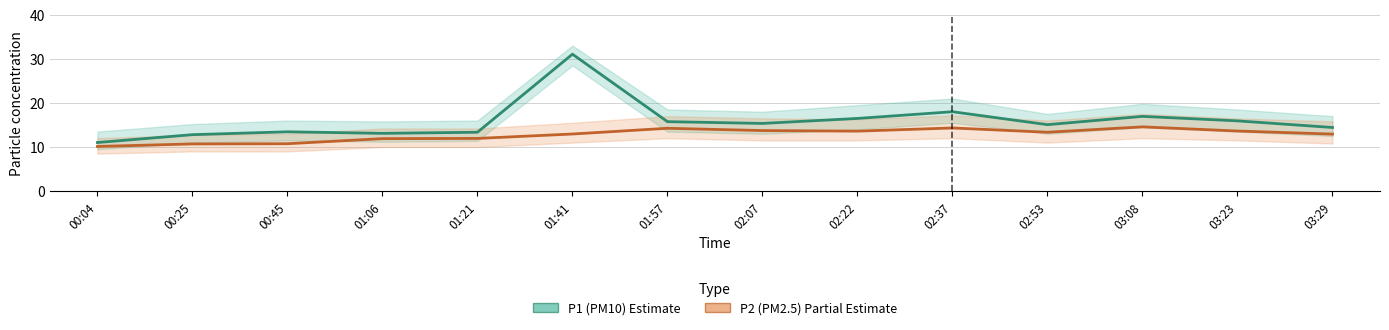

Which series has the largest total across all categories?

P1 (PM10)